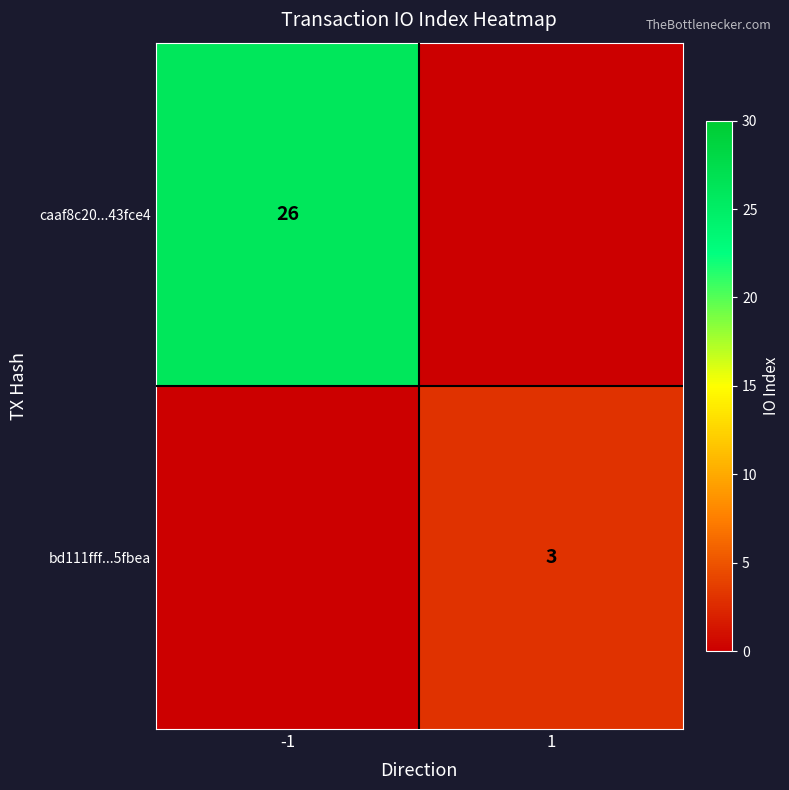

The value of bd111fff...5fbea at 1 is 3. True or false?

True